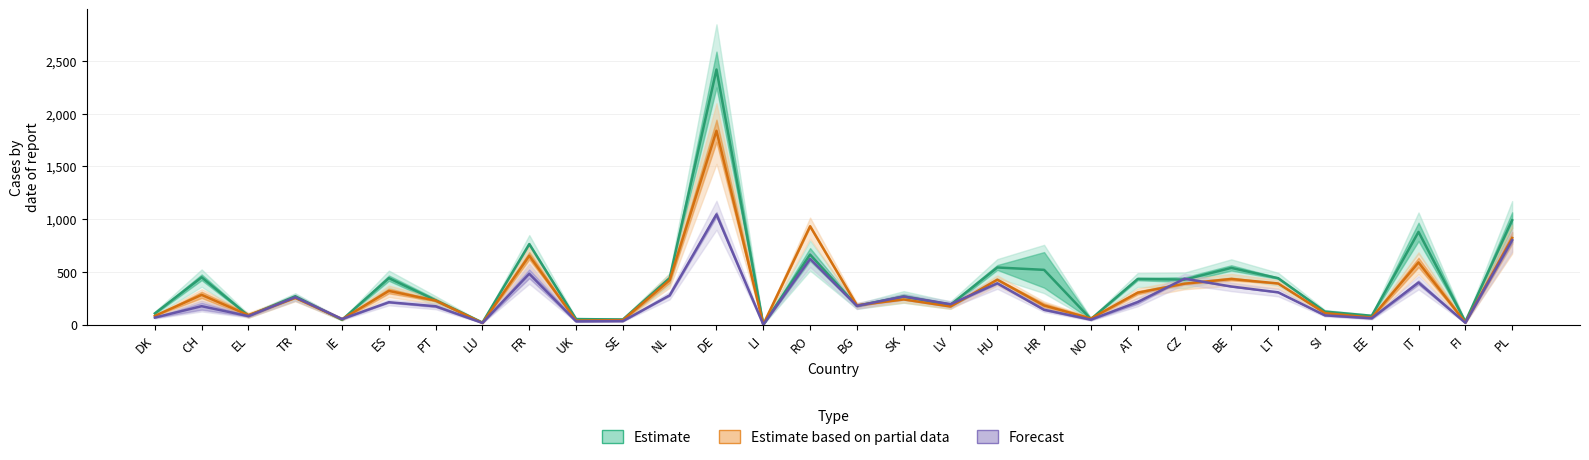

How many data points in Forecast are less than 192?

15